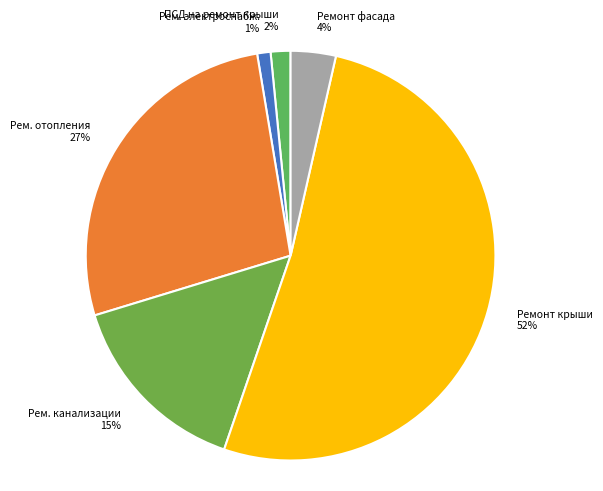

What percentage is the ПСД на ремонт крыши slice, to the nearest percent?

2%